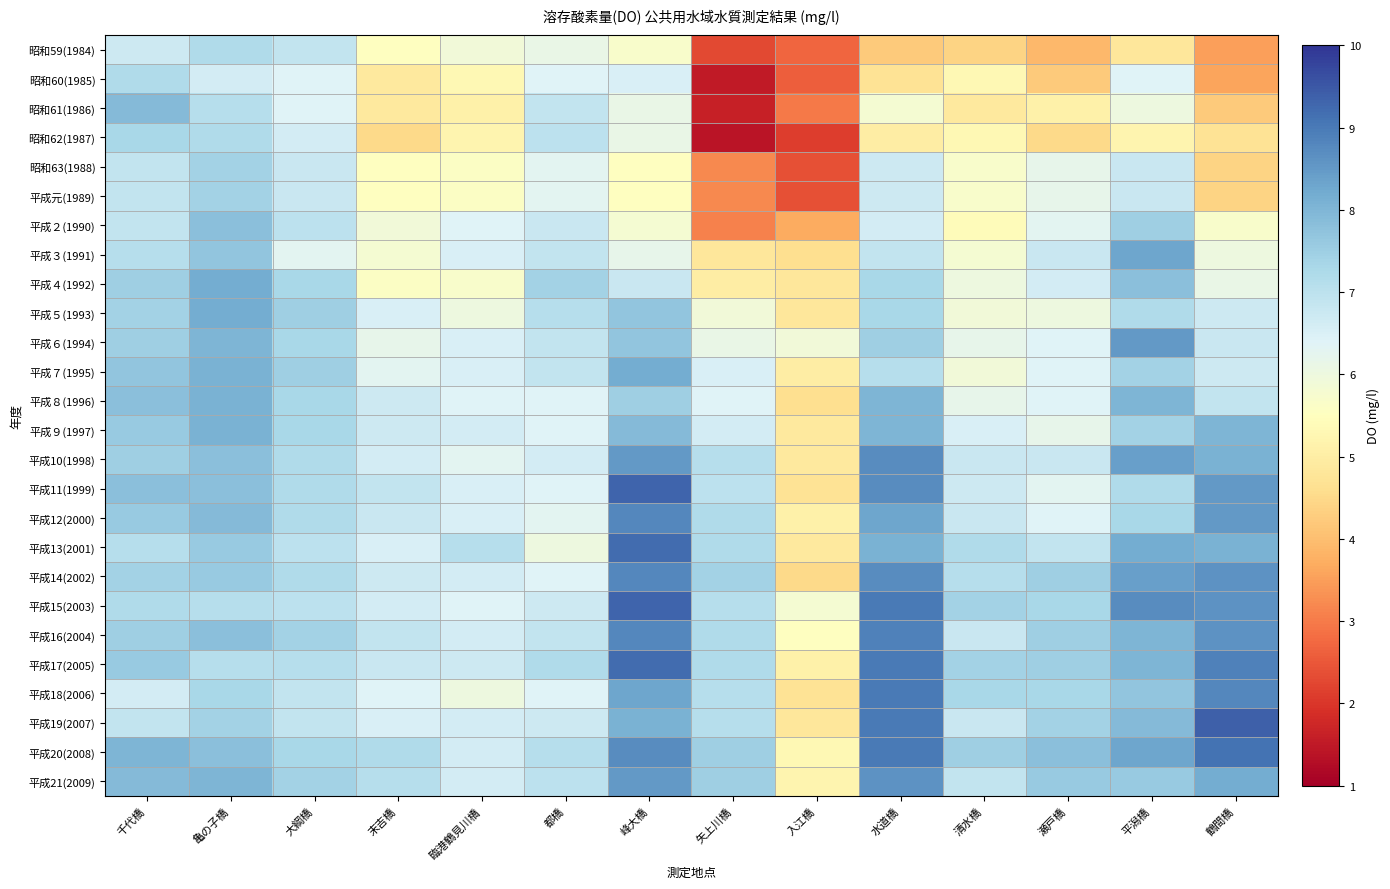

Which series has the largest total across all categories?

平成20(2008)